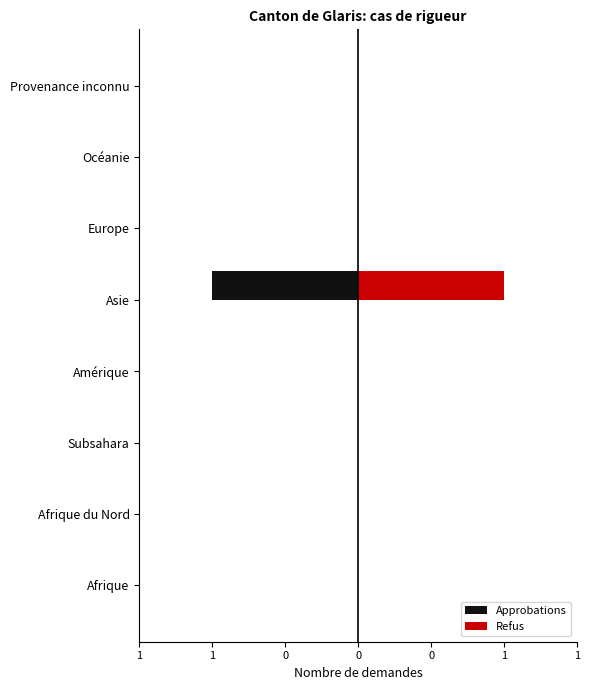

Count the Approbations values in the range 0 to 1.

7